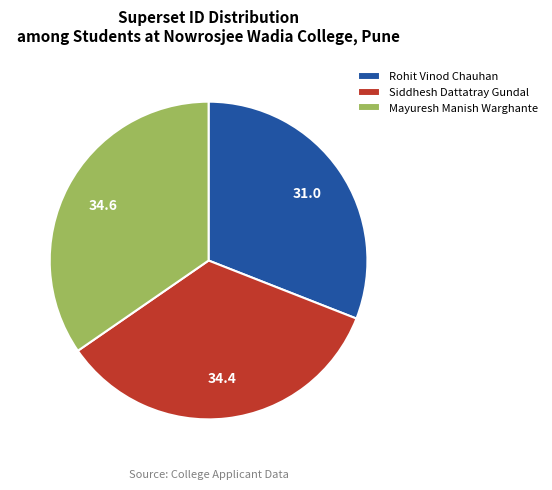

Do Mayuresh Manish Warghante and Siddhesh Dattatray Gundal together represent more than half of the pie?

Yes